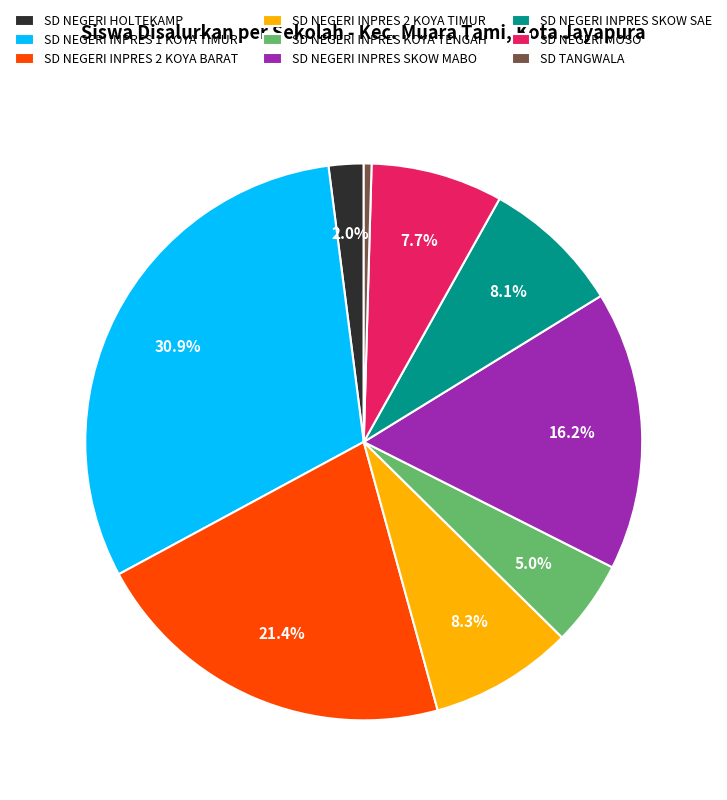

To the nearest percent, what is the difference between the largest and smallest slice percentages?

30%